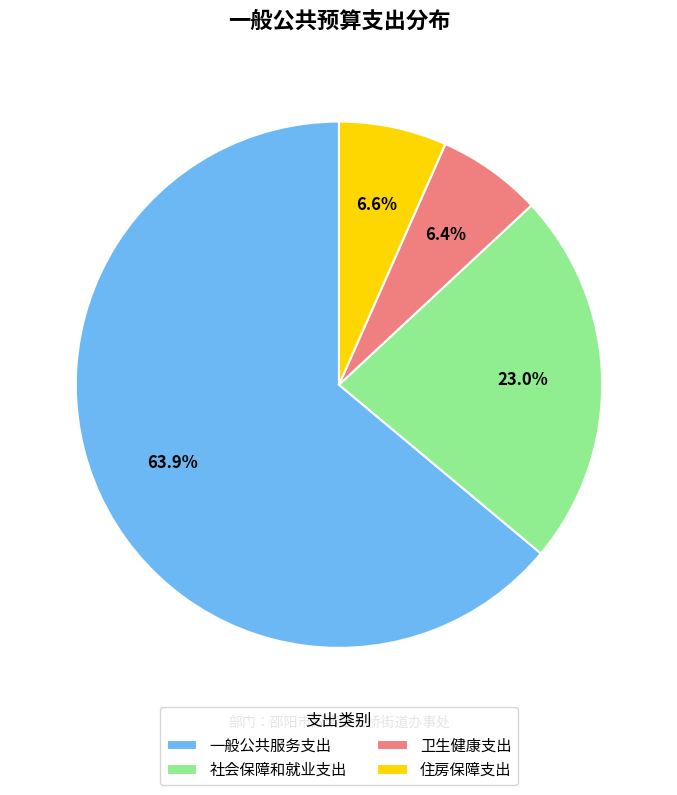

Which has a higher value, 一般公共服务支出 or 住房保障支出?

一般公共服务支出